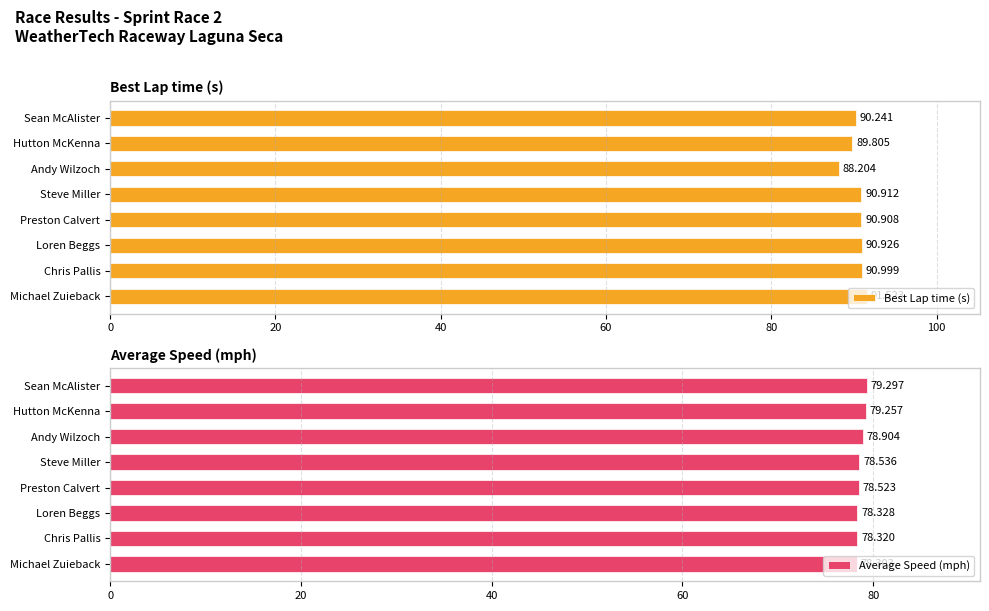

At which label is Best Lap time (s) closest to 89?

Andy Wilzoch